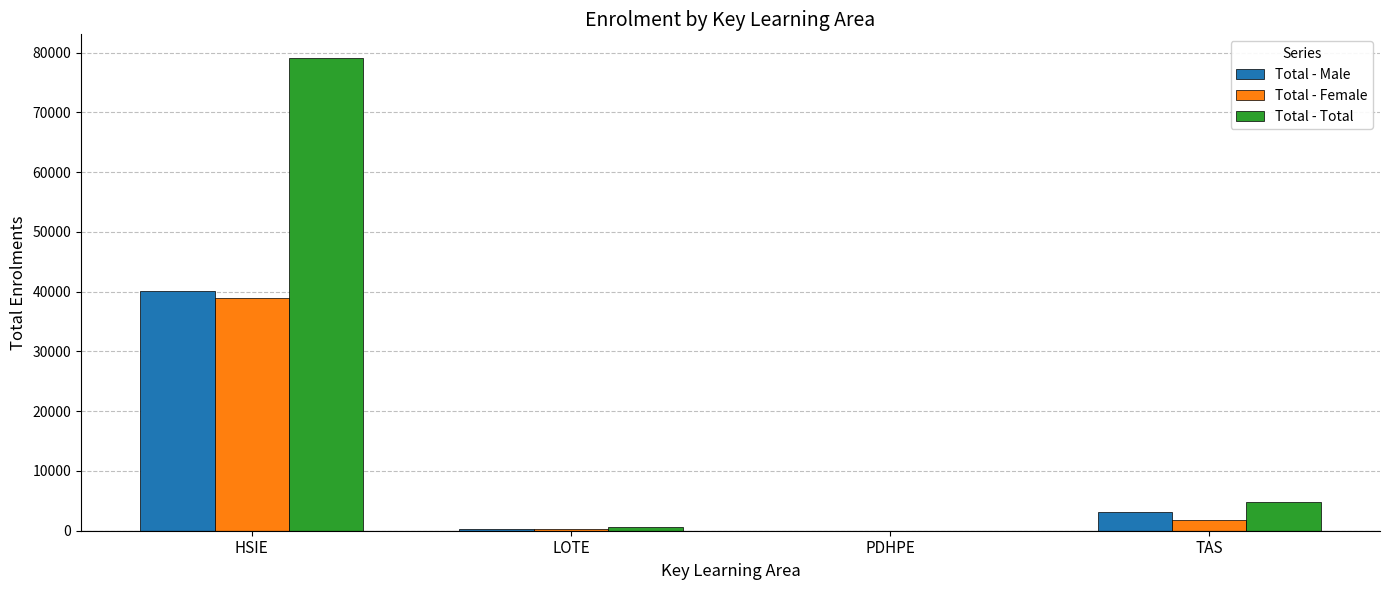

The value of Total - Male at TAS is 3068. True or false?

True